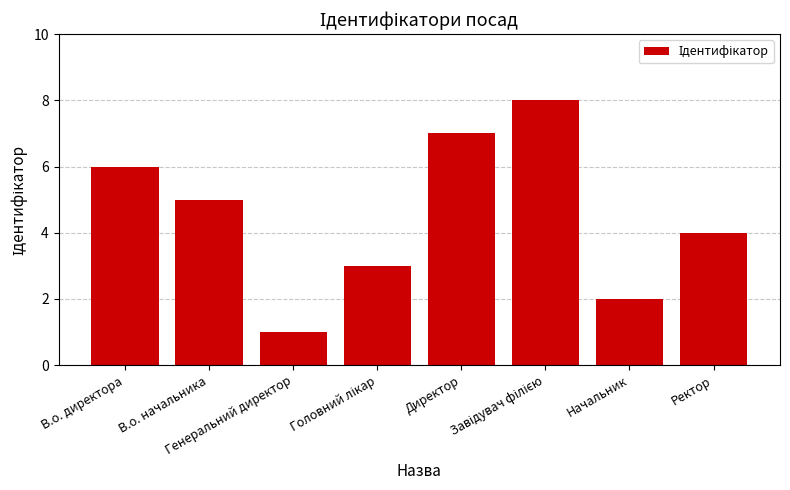

How many distinct data groups are displayed?

1